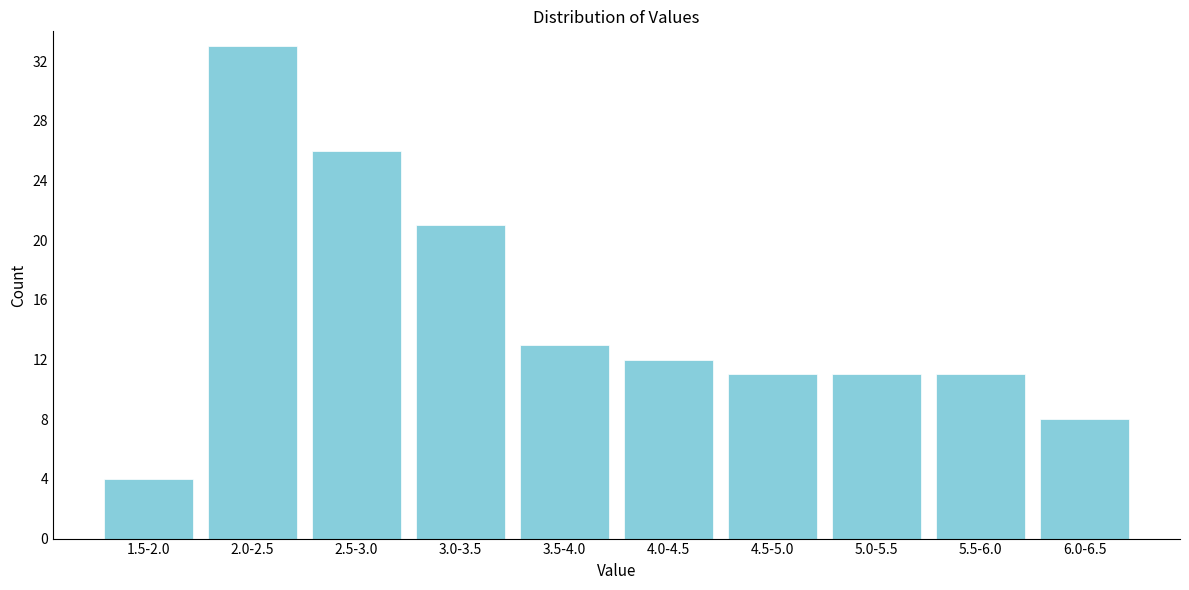

Reading right to left, list all the values displayed in this chart.

6.0-6.5=8	5.5-6.0=11	5.0-5.5=11	4.5-5.0=11	4.0-4.5=12	3.5-4.0=13	3.0-3.5=21	2.5-3.0=26	2.0-2.5=33	1.5-2.0=4